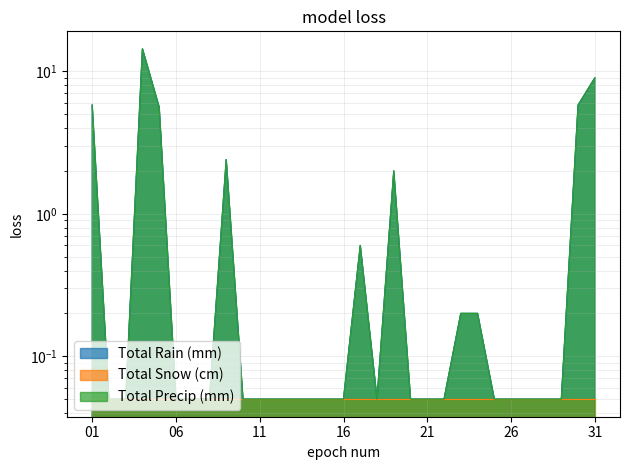

Which series has the largest range (max minus min)?

Total Rain (mm)